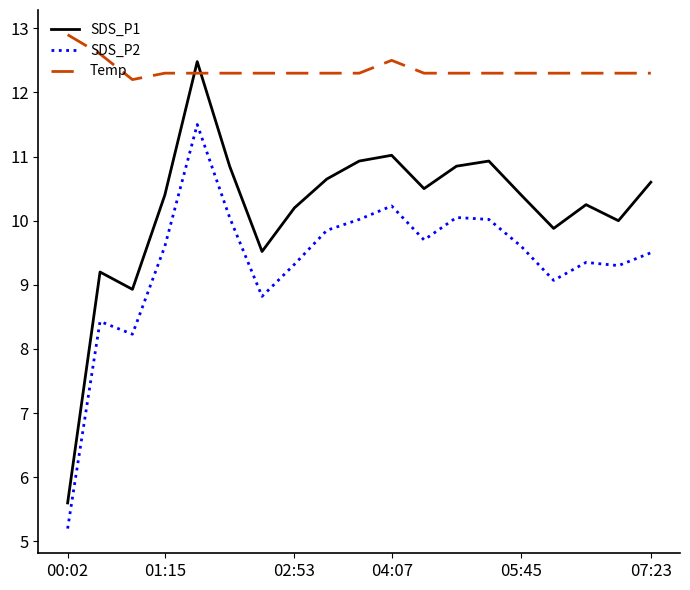

What is the maximum value shown in the chart?

12.9